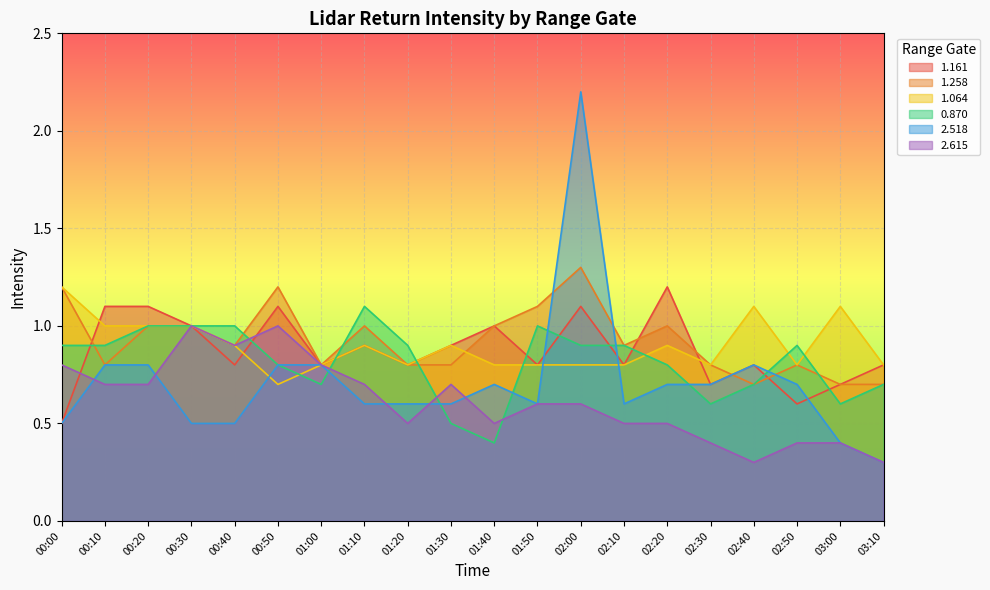

True or false: 2.615 has more than 0 points higher than both neighbors.

True